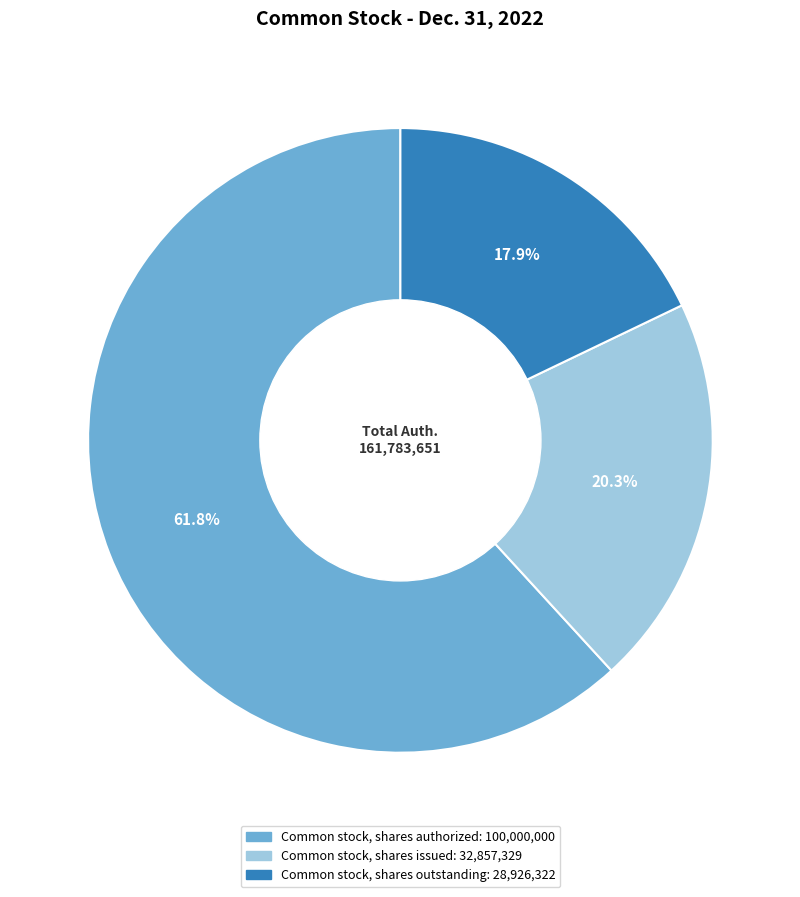

What percentage do Common stock, shares authorized and Common stock, shares issued together represent?

82.1%